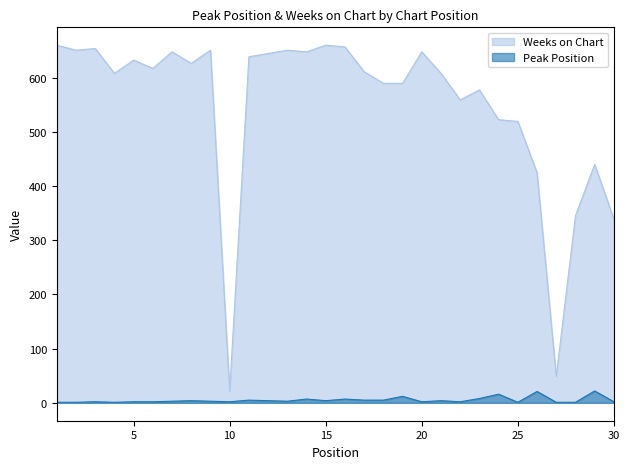

True or false: Weeks on Chart has more than 1 interior local peaks.

True